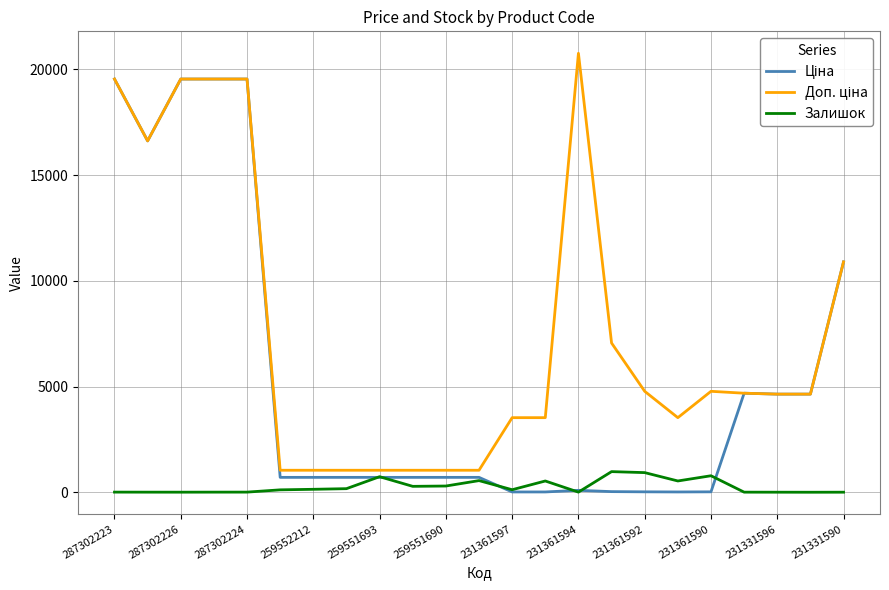

What is the maximum value for Залишок?

977.0